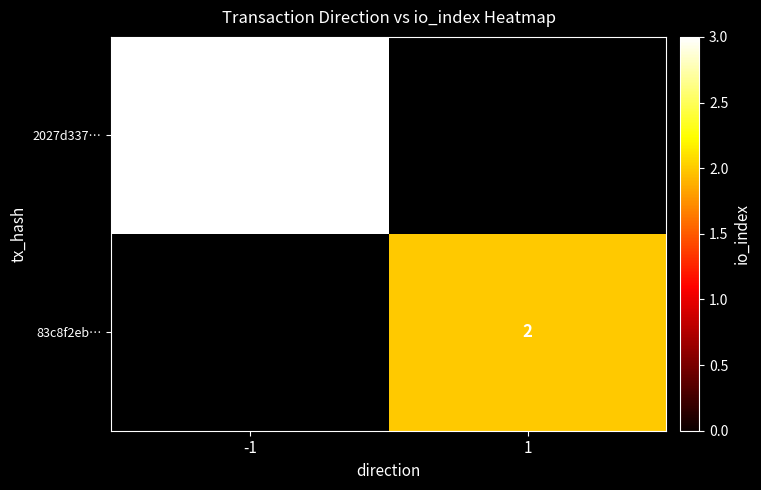

Between 1 and -1, which is larger?

-1